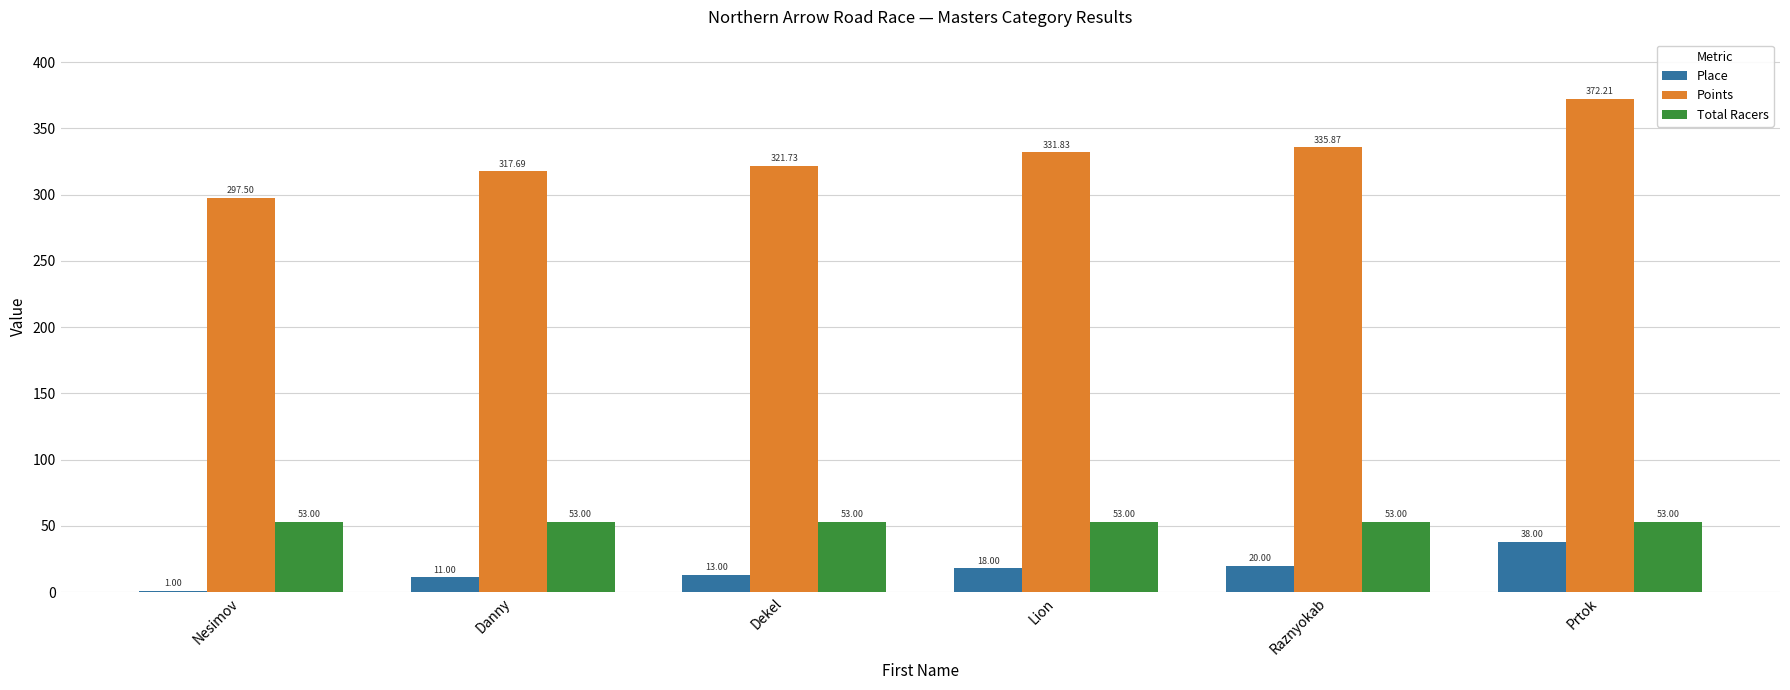

Are the bars grouped side by side (vs. stacked)?

Yes